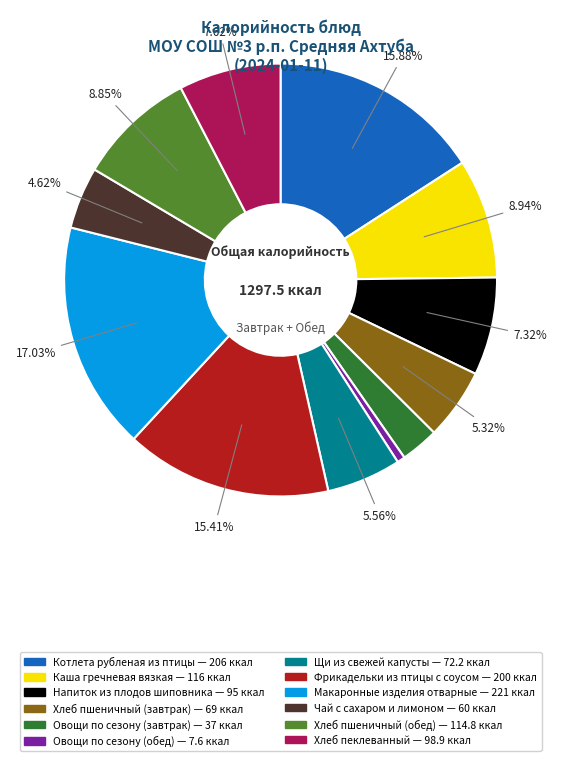

Do Хлеб пшеничный (завтрак) and Каша гречневая вязкая together represent more than half of the pie?

No